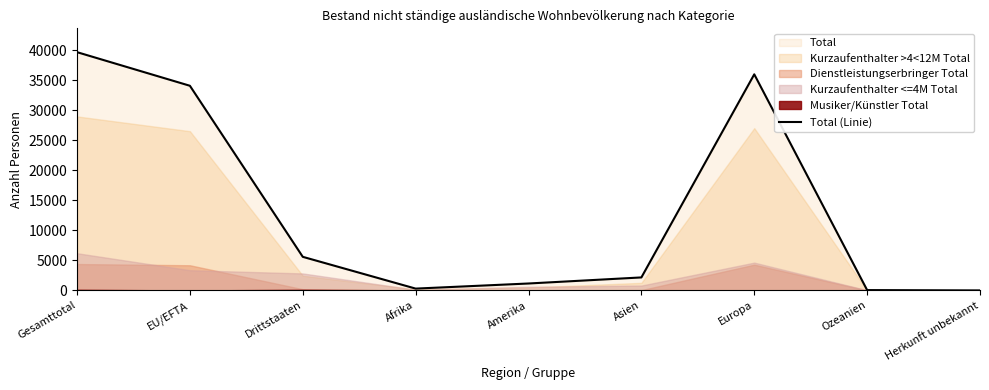

How many points are lower than both their immediate neighbors (excluding endpoints)?

1